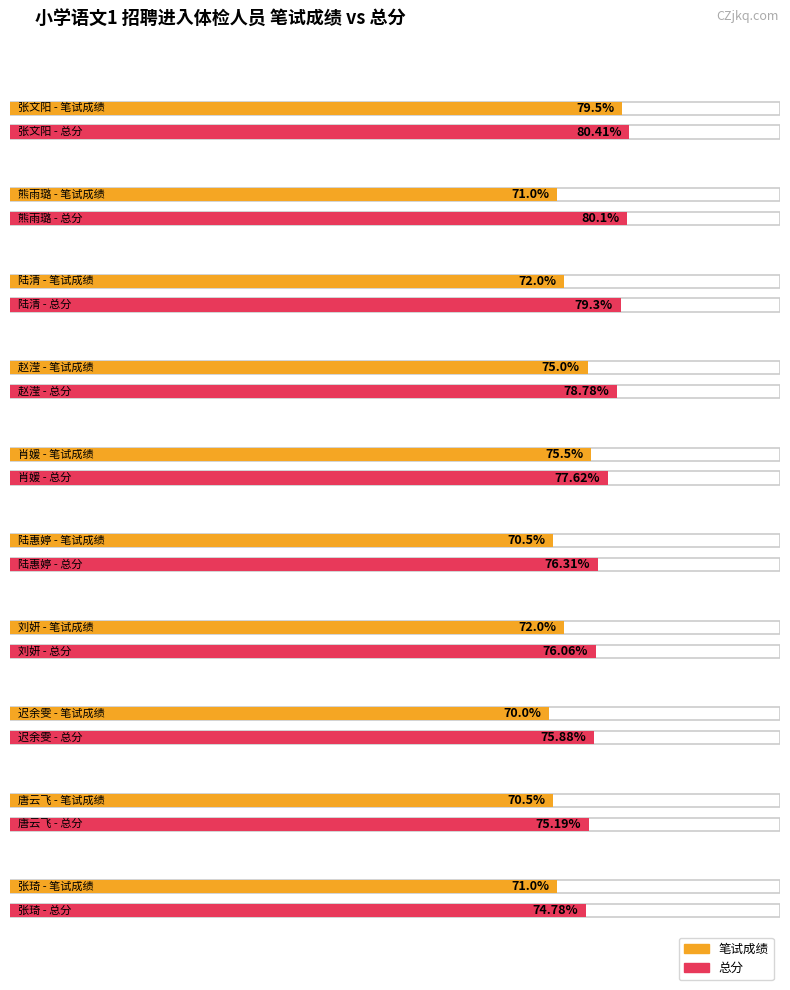

What is the difference between the maximum and minimum values in the 笔试成绩 series?

9.5